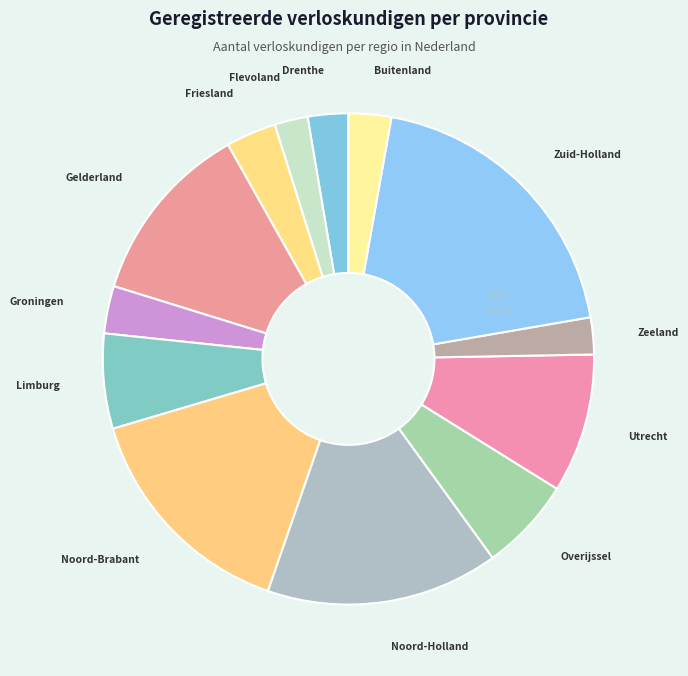

Does Noord-Holland represent more than half of the total?

No